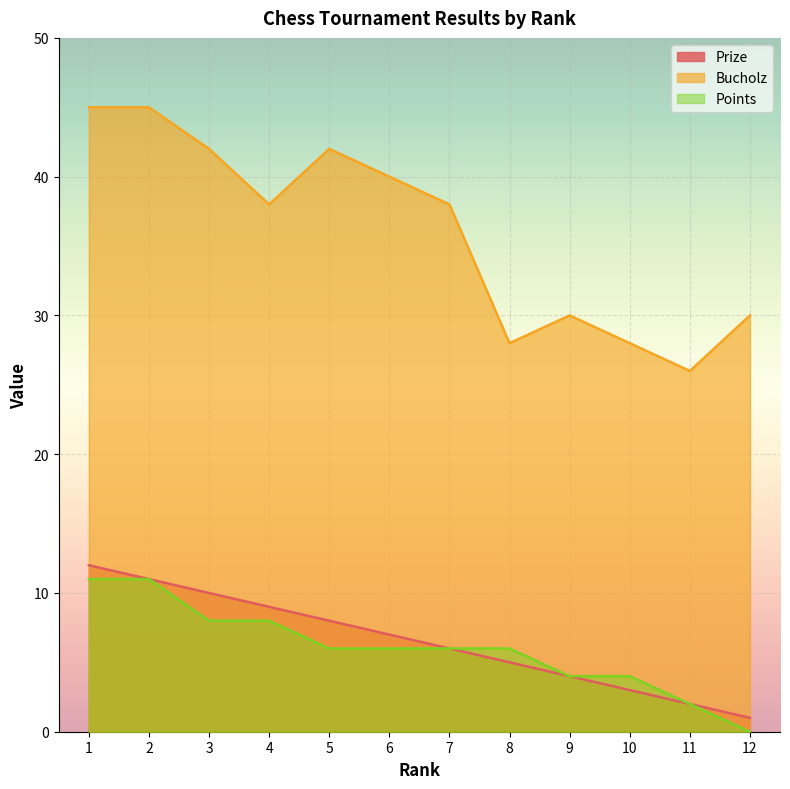

The Points series shows 10 at 6. True or false?

False